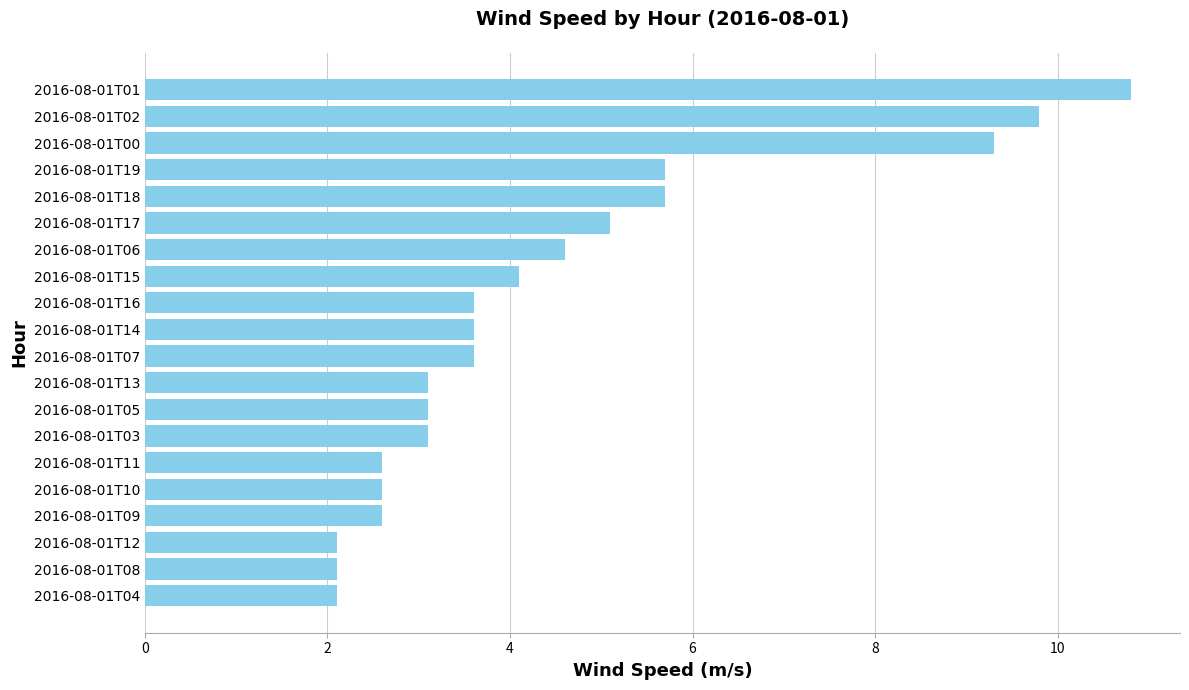

Are the bars grouped side by side (vs. stacked)?

No